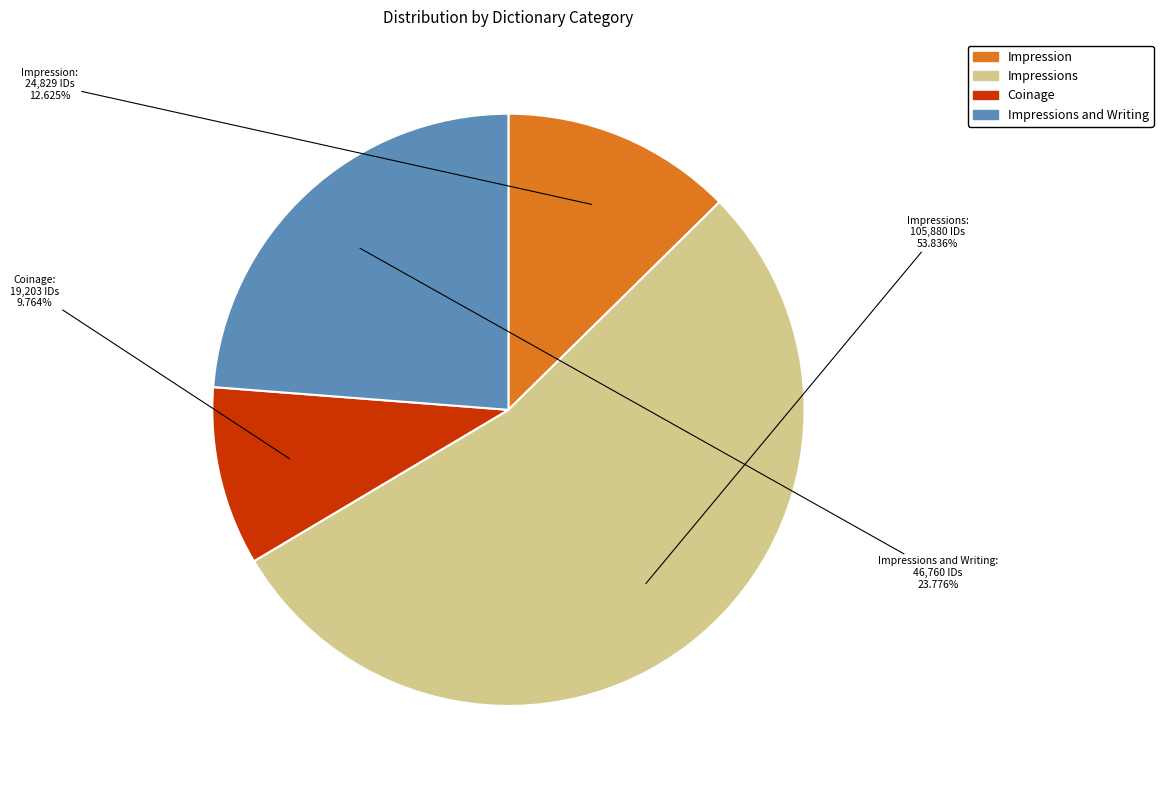

How many slices are in this pie chart?

4